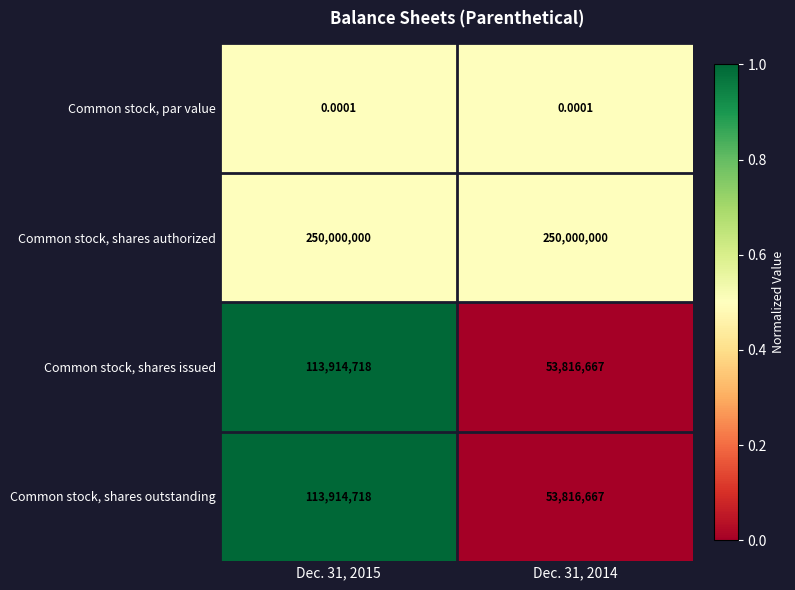

What is the greatest value displayed?

250000000.0